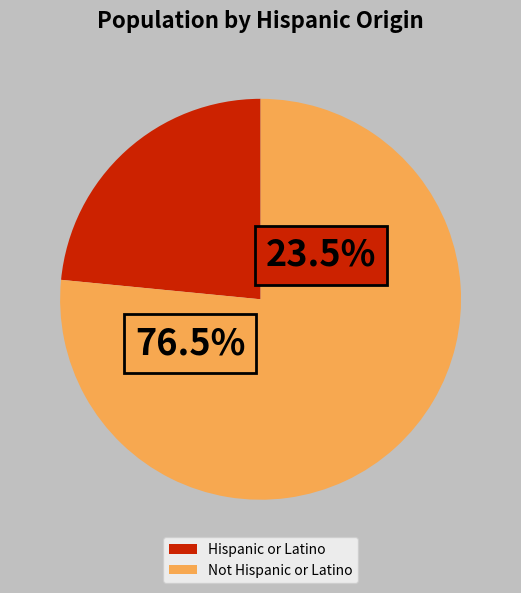

How many segments does this pie chart have?

2